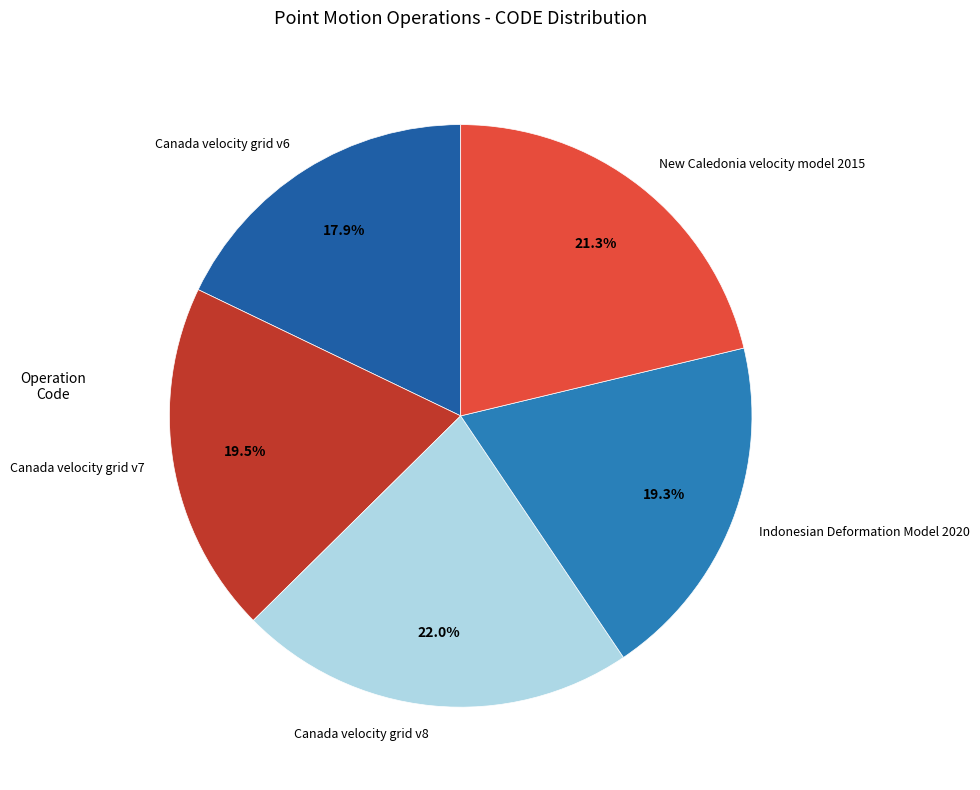

What is the ratio of the value at Canada velocity grid v6 to the value at Indonesian Deformation Model 2020?

0.9